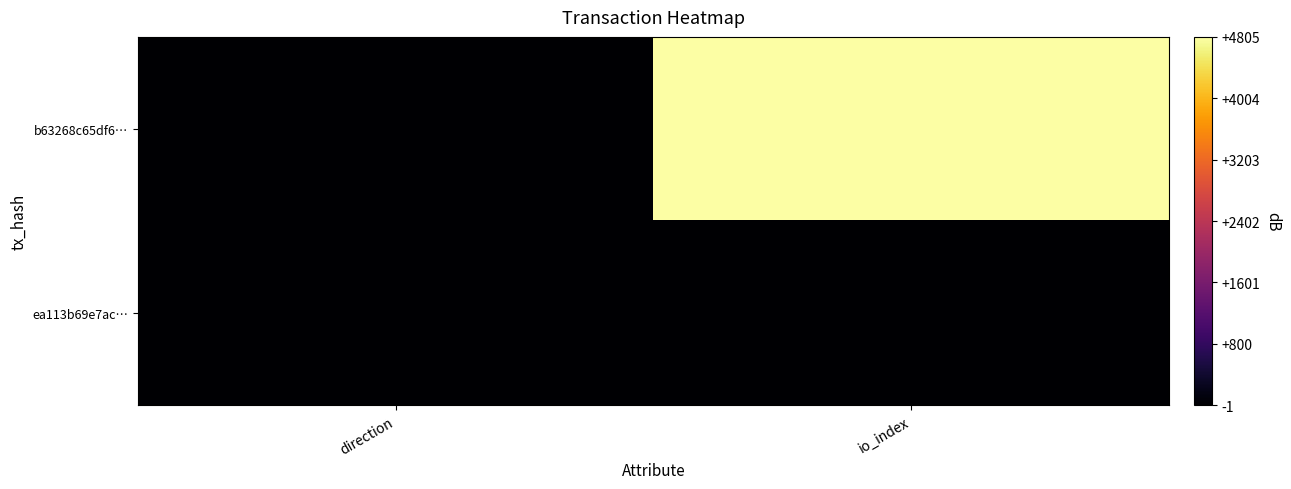

What is the maximum value shown in the chart?

4805